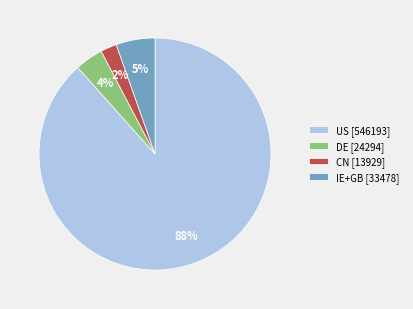

To the nearest percent, what is the difference between the IE+GB [33478] and CN [13929] slice percentages?

3%